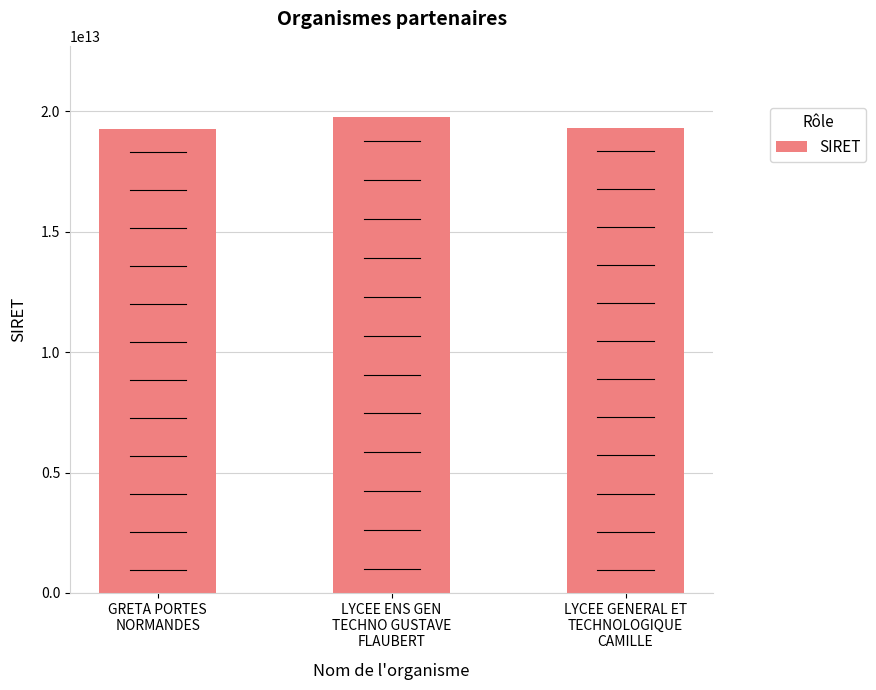

What is the change in value from LYCEE ENS GEN
TECHNO GUSTAVE
FLAUBERT to LYCEE GENERAL ET
TECHNOLOGIQUE
CAMILLE?

-430073499991